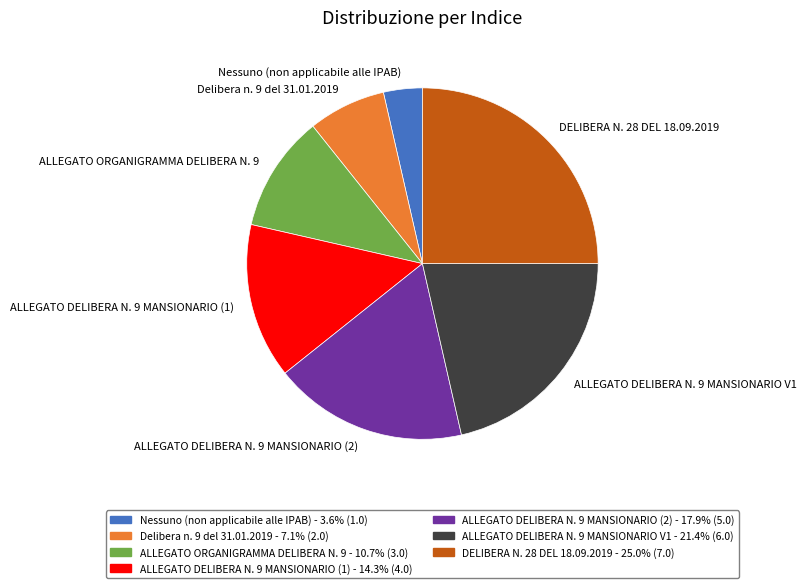

Which slice is the largest?

DELIBERA N. 28 DEL 18.09.2019